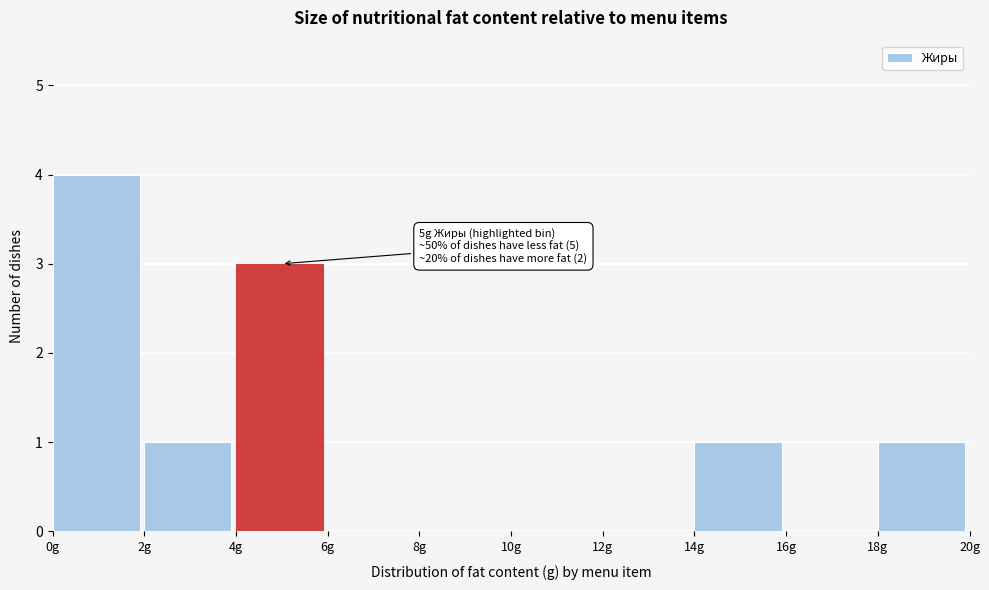

Which range on the x-axis has the tallest bar?

0 to 2